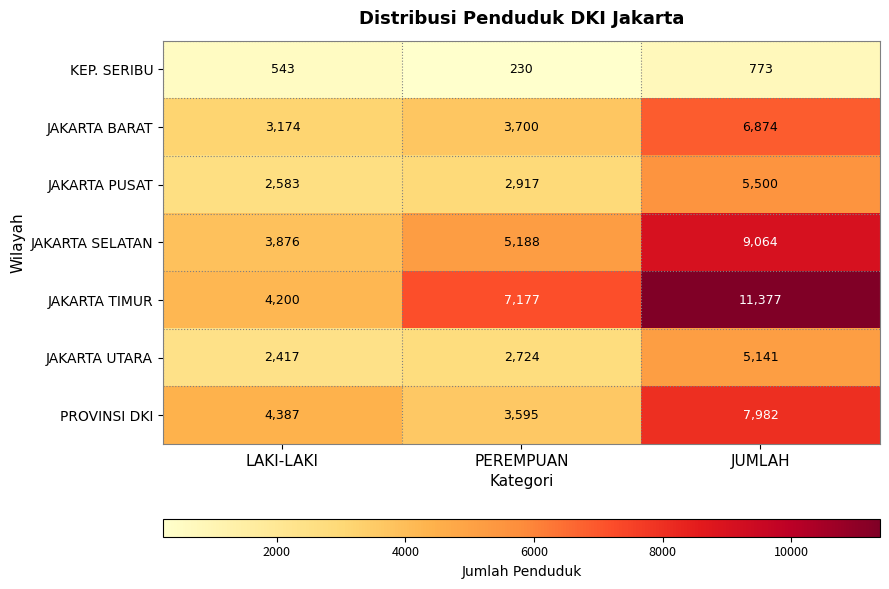

The value of PROVINSI DKI at JUMLAH is 13326. True or false?

False